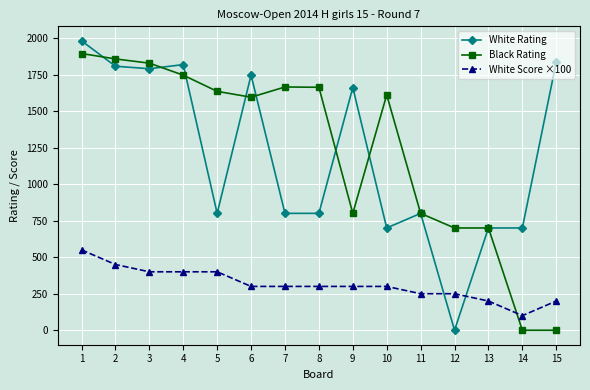

The value of White Rating at 14 is 700. True or false?

True